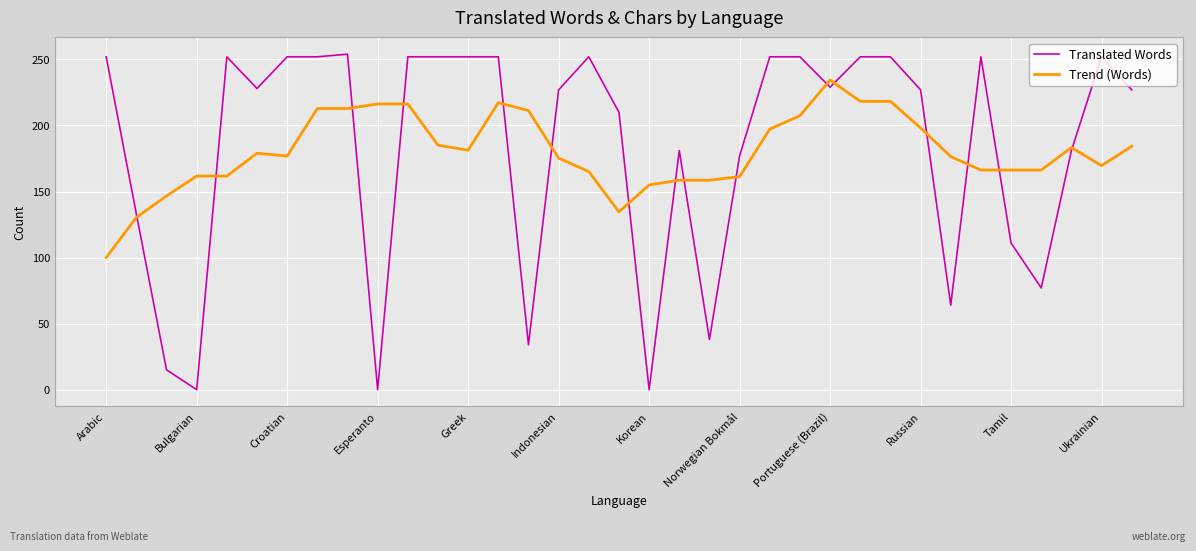

How many lines are shown in the chart?

2